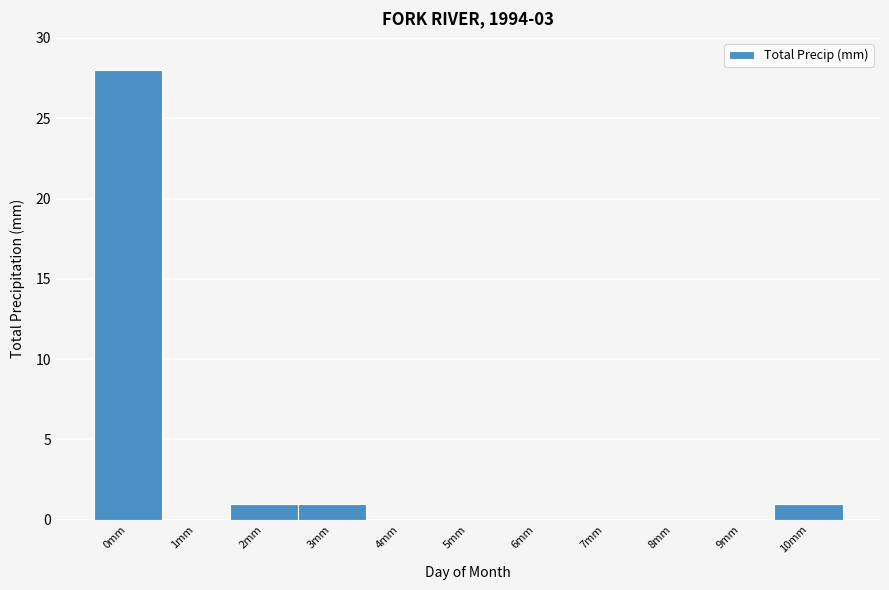

Reading right to left, what are all the values shown in this chart?

10mm=1	9mm=0	8mm=0	7mm=0	6mm=0	5mm=0	4mm=0	3mm=1	2mm=1	1mm=0	0mm=28